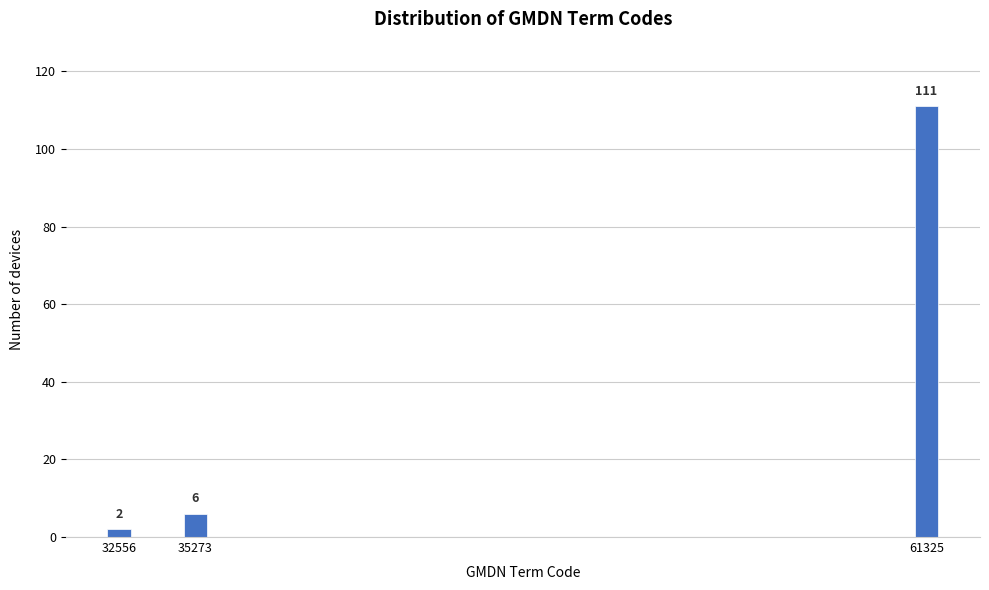

Reading left to right, transcribe all the data shown in this chart.

2	6	111